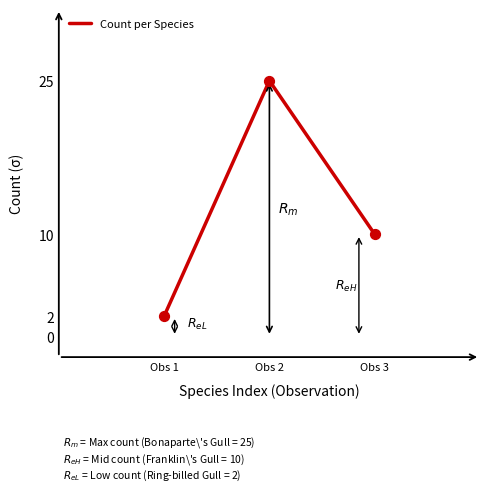

Between Obs 1 and Obs 3, which is larger?

Obs 3